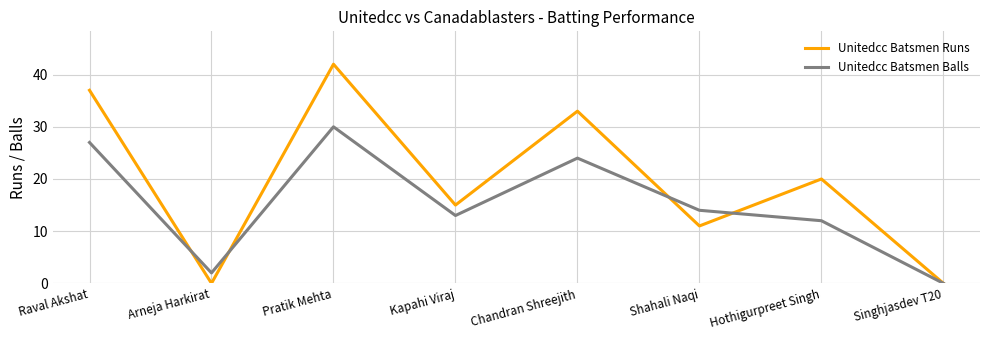

List the labels in order of Unitedcc Batsmen Balls value, smallest first.

Singhjasdev T20, Arneja Harkirat, Hothigurpreet Singh, Kapahi Viraj, Shahali Naqi, Chandran Shreejith, Raval Akshat, Pratik Mehta